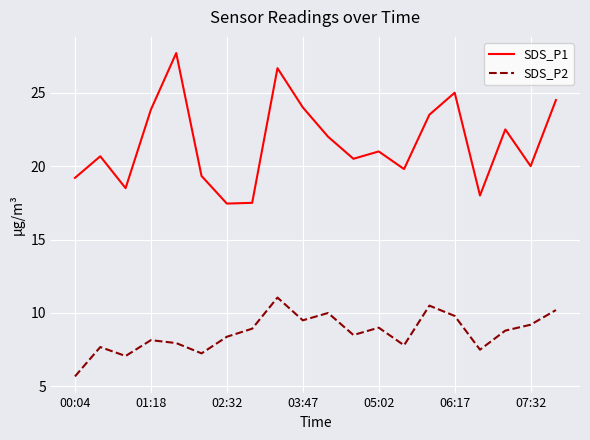

True or false: SDS_P2 and SDS_P1 intersect in this chart.

False